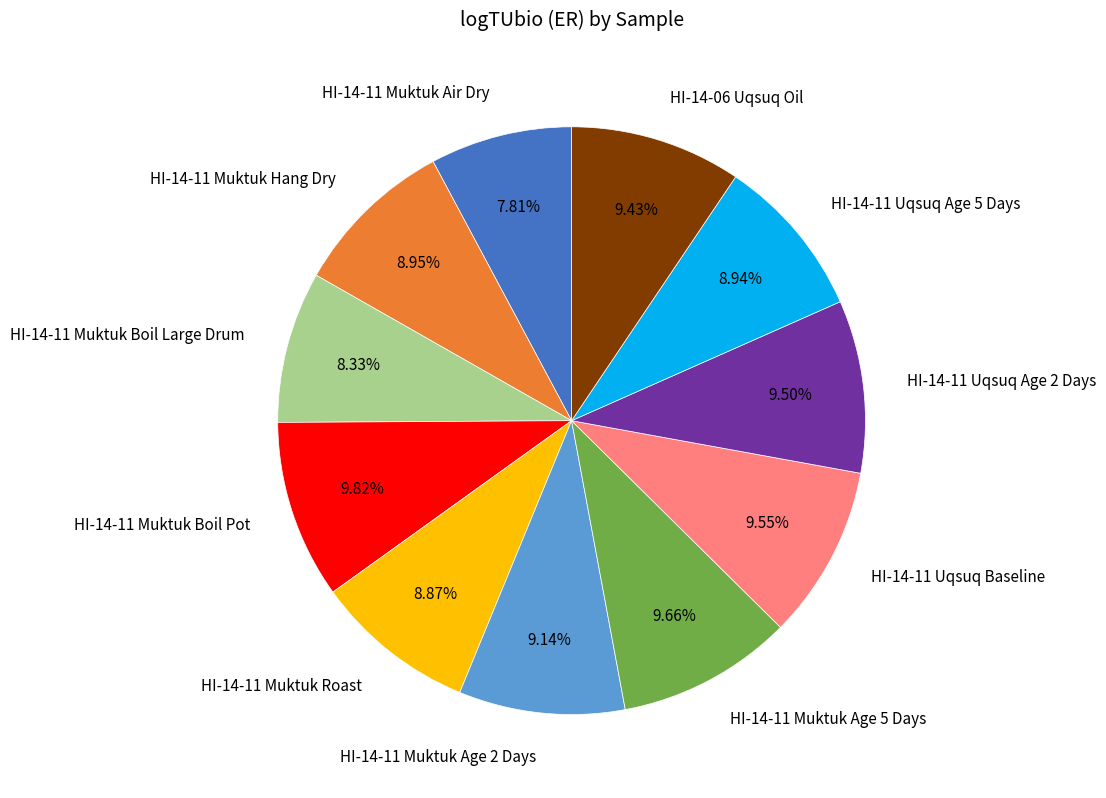

The HI-14-11 Muktuk Hang Dry slice represents 9% of the pie. True or false?

True